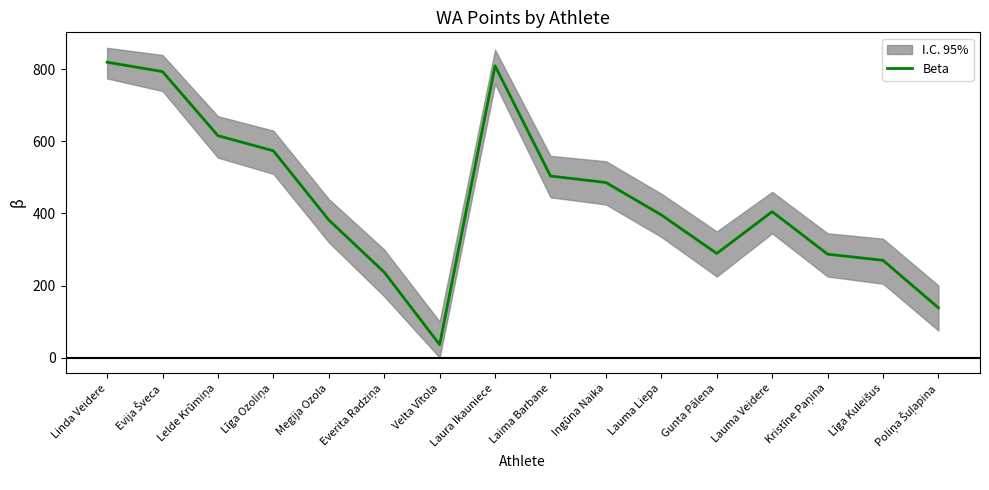

Which category has the highest value across all series?

Linda Veidere